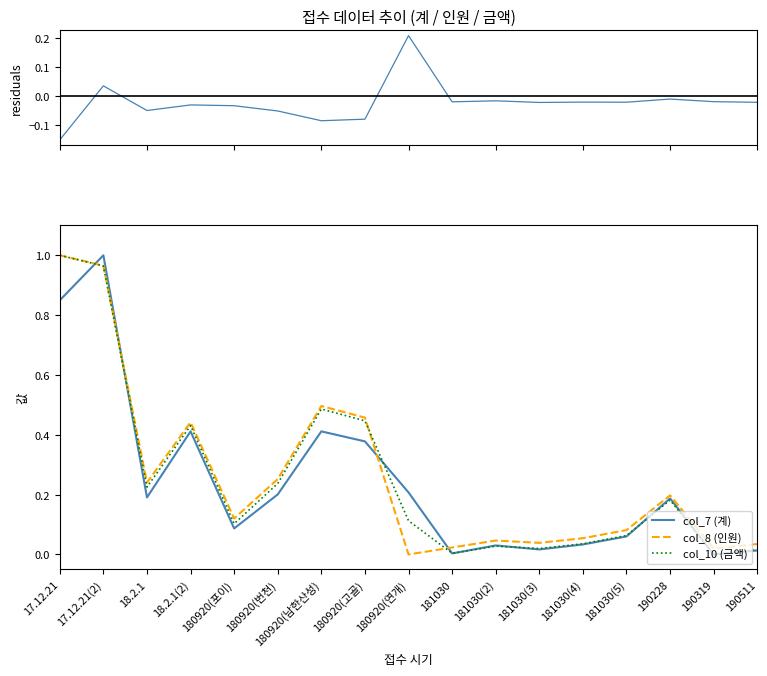

What position from the left is 17.12.21?

1